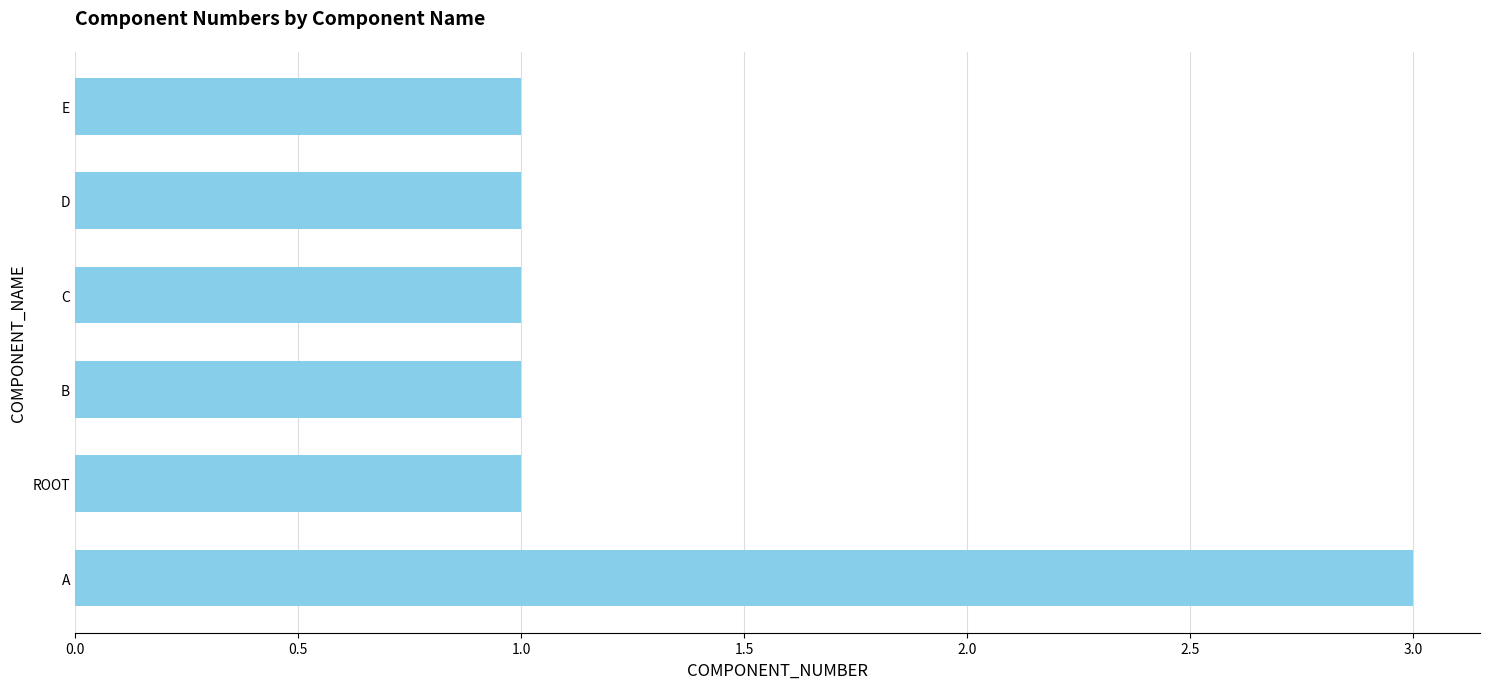

What is the difference between the maximum and second lowest values?

2